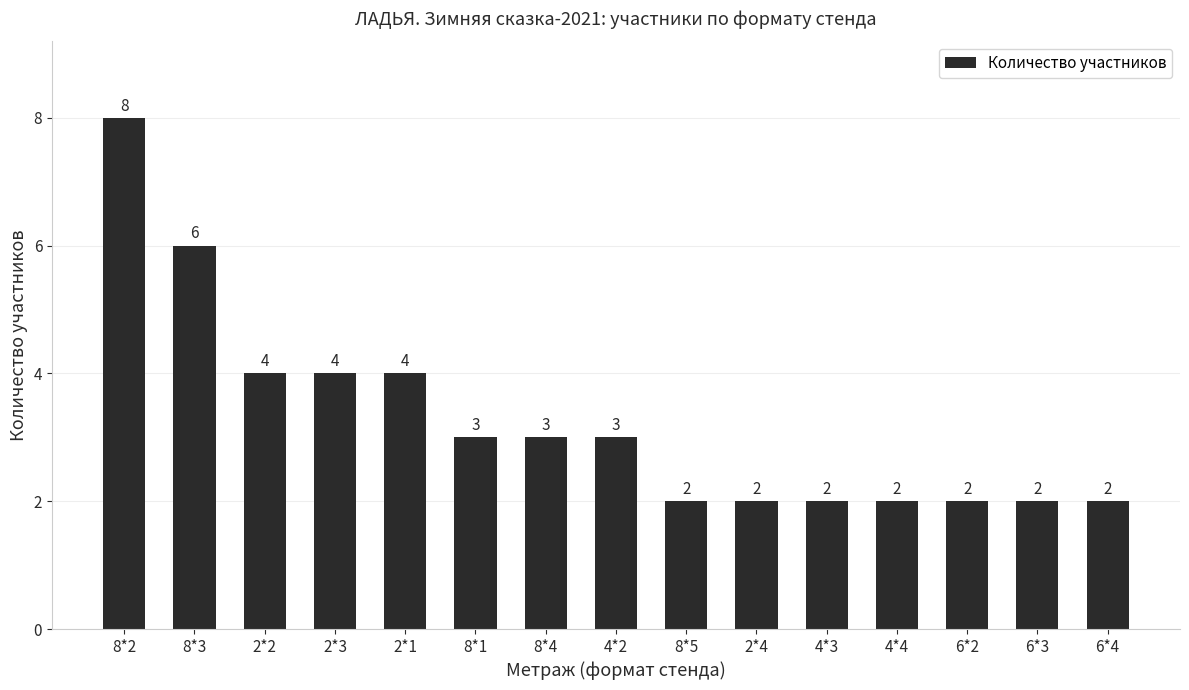

What is the maximum value shown in the chart?

8